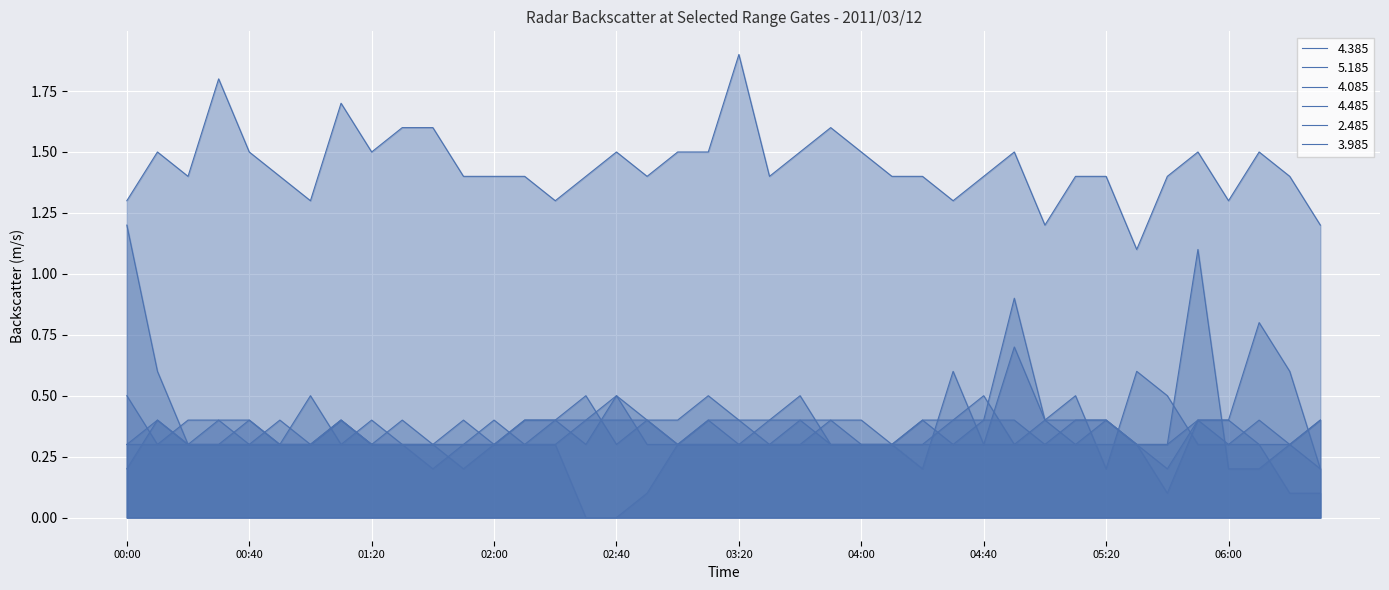

What is the label of the 39th point from the left?

06:20